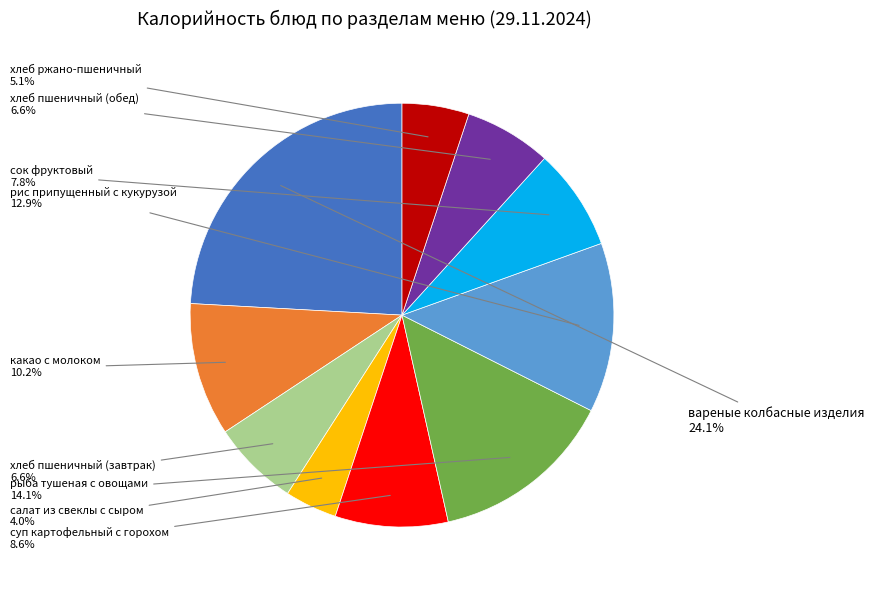

Is there a majority slice in this chart?

No